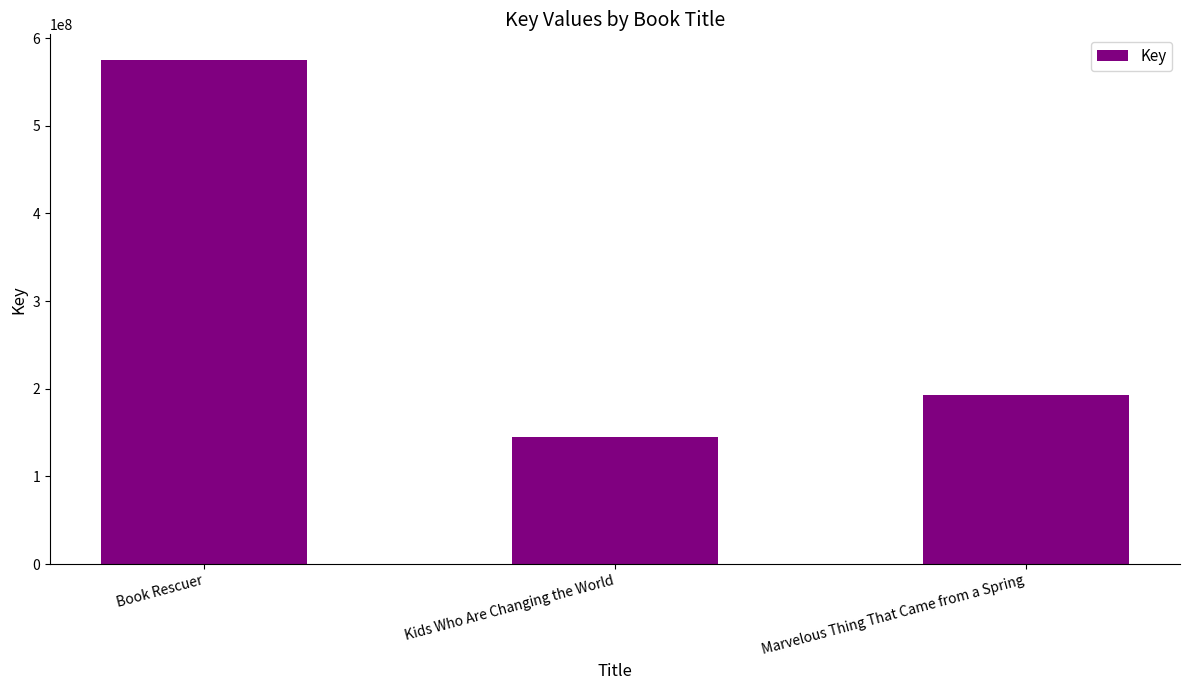

Rank the categories by value from highest to lowest.

Book Rescuer, Marvelous Thing That Came from a Spring, Kids Who Are Changing the World